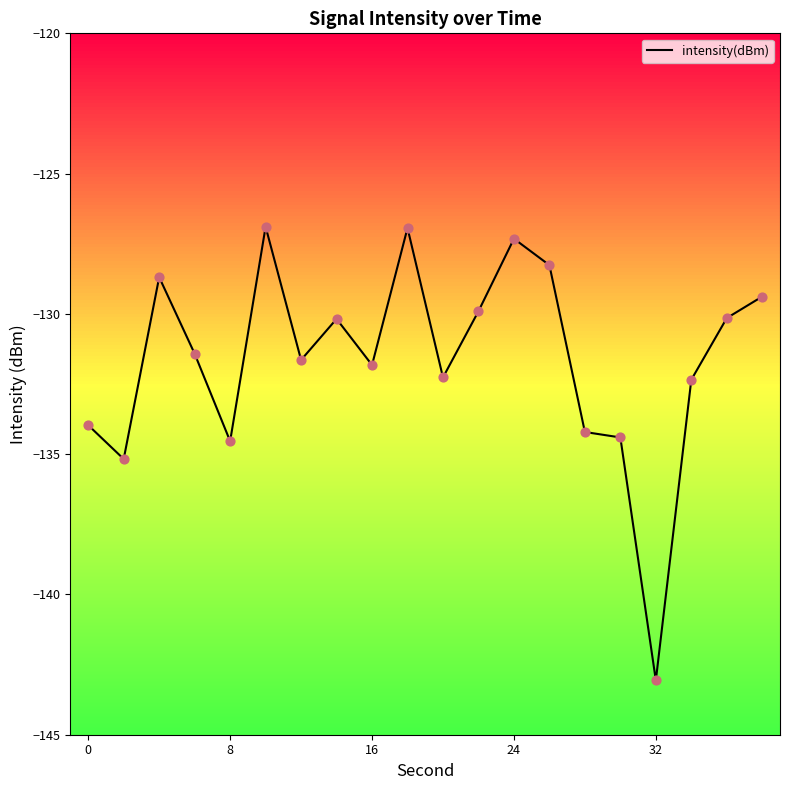

What is the greatest value displayed?

-126.9